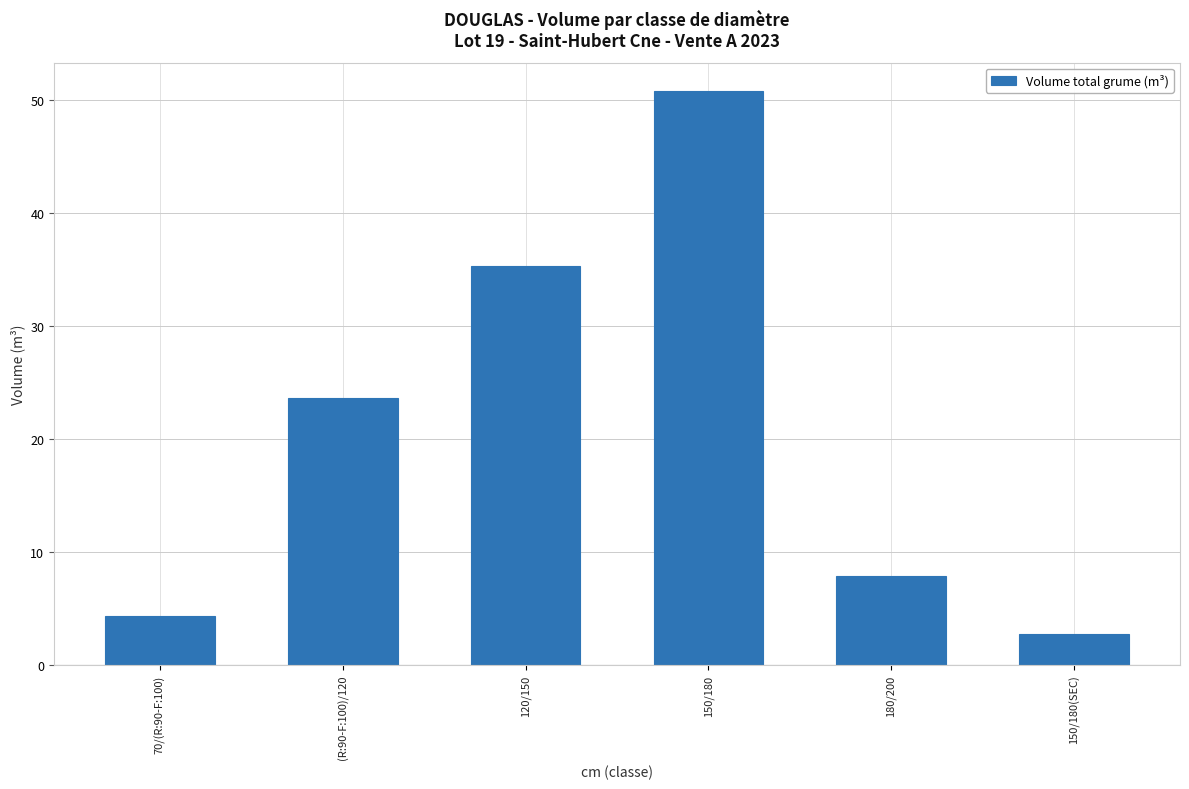

What is the value of the 5th bar from the left?

7.8